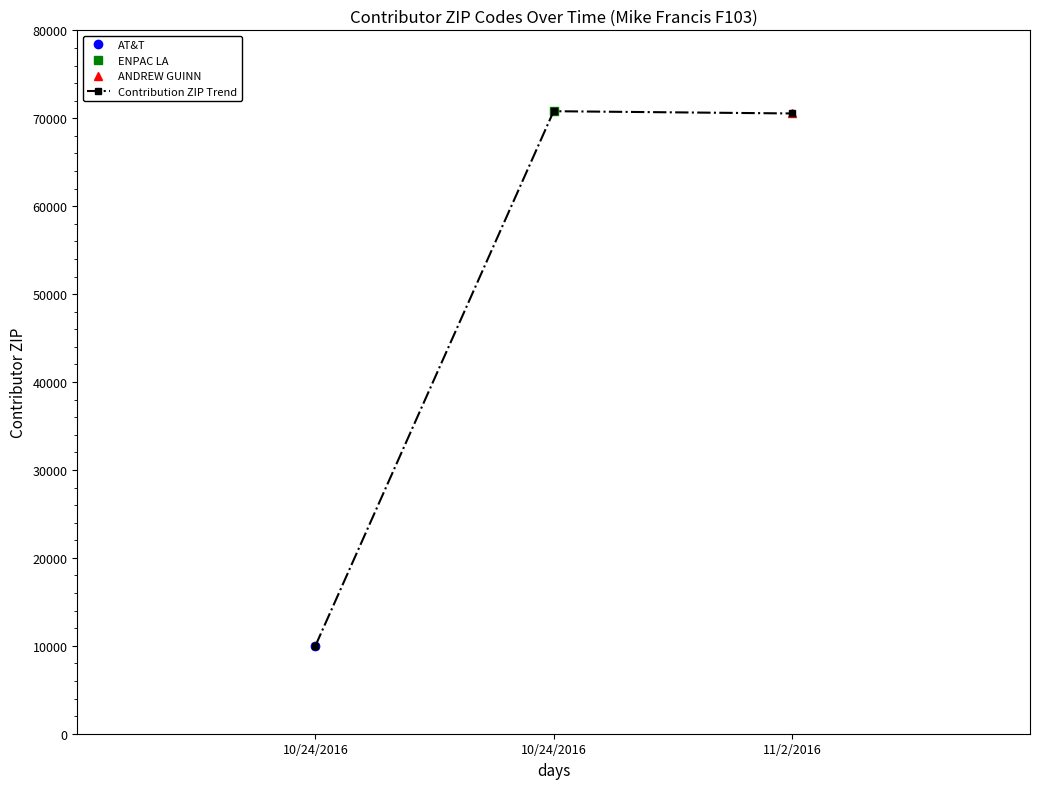

True or false: the data shows 14683 at 10/24/2016.

False